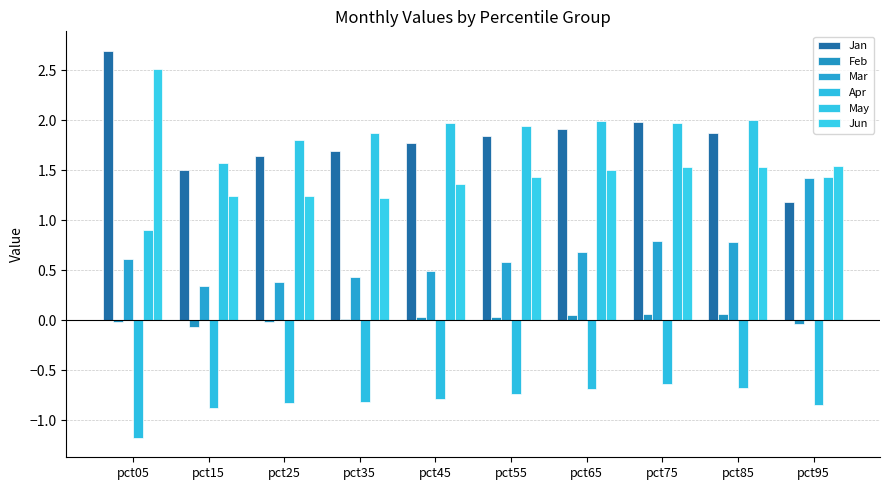

How many categories are shown in the chart?

10